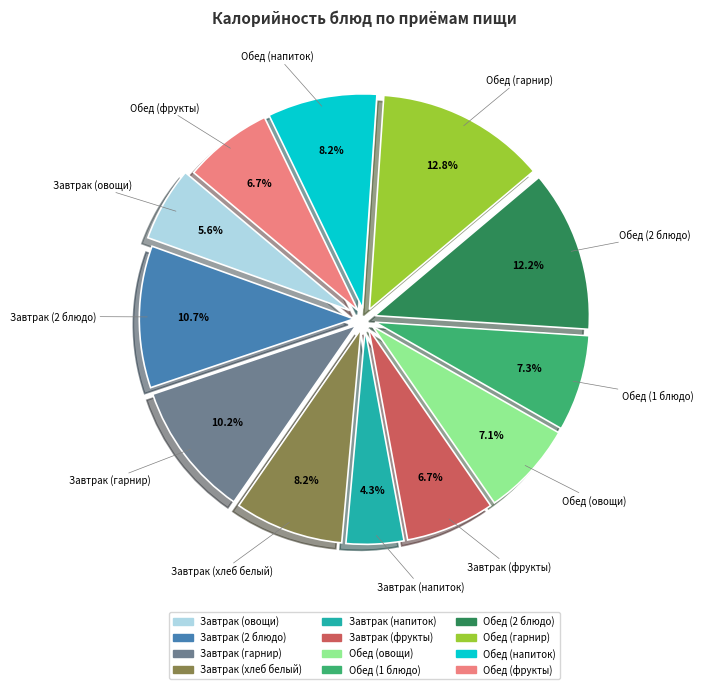

True or false: Обед (фрукты) accounts for 1% of the total.

False